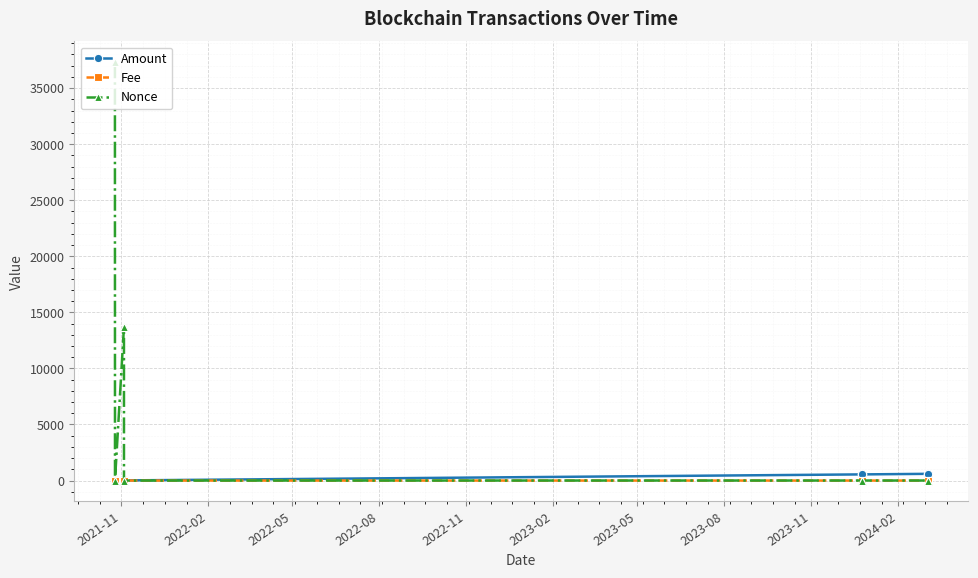

How many data points does each series have?

8